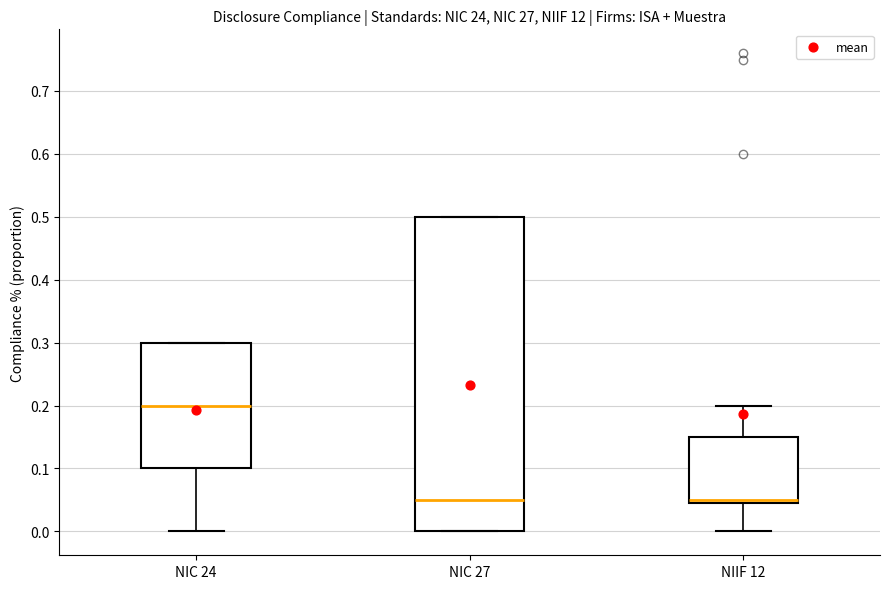

Reading left to right, read every box against the y-axis: the position of its median line, the range the box covers, and the ends of its whiskers. The values are not printed on the chart, so give them approximately, as read against the axis.

NIC 24: median 0.20, box 0.10 to 0.30, whiskers 0.00 to 0.30
NIC 27: median 0.05, box 0.00 to 0.50, whiskers 0.00 to 0.50
NIIF 12: median 0.05 (just above the box's lower edge), box 0.05 to 0.15, whiskers 0.00 to 0.20